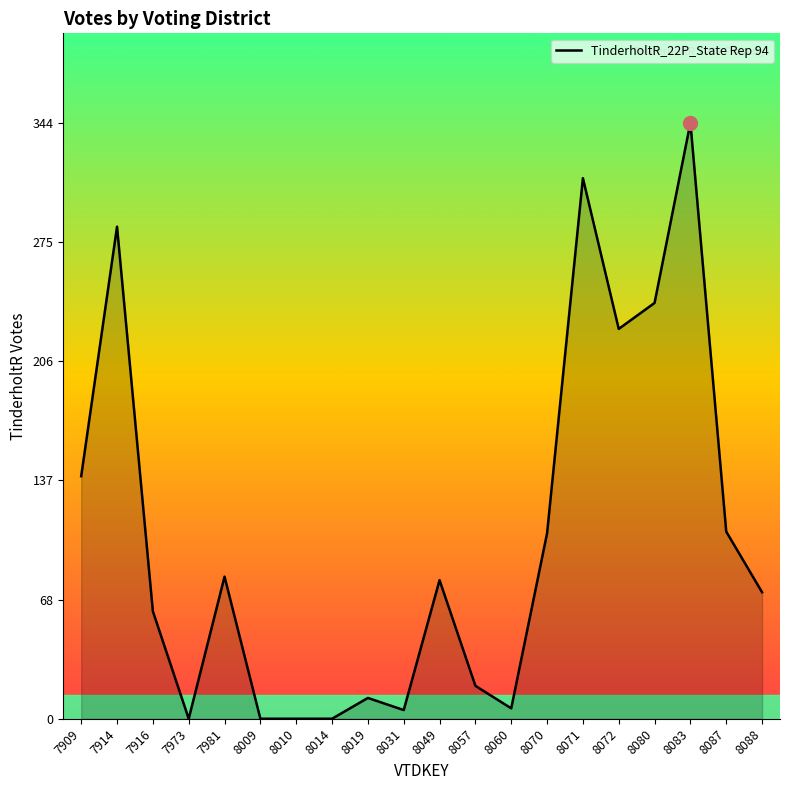

What is the average value?

105